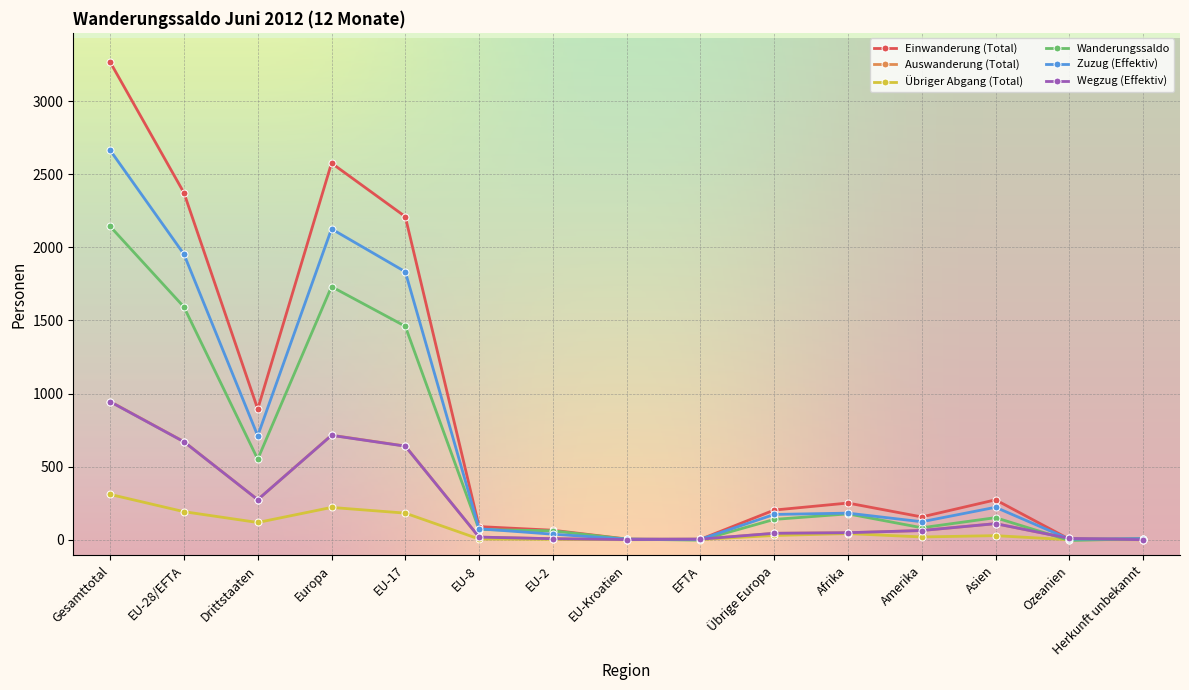

What is the highest value of the Einwanderung (Total) series?

3267